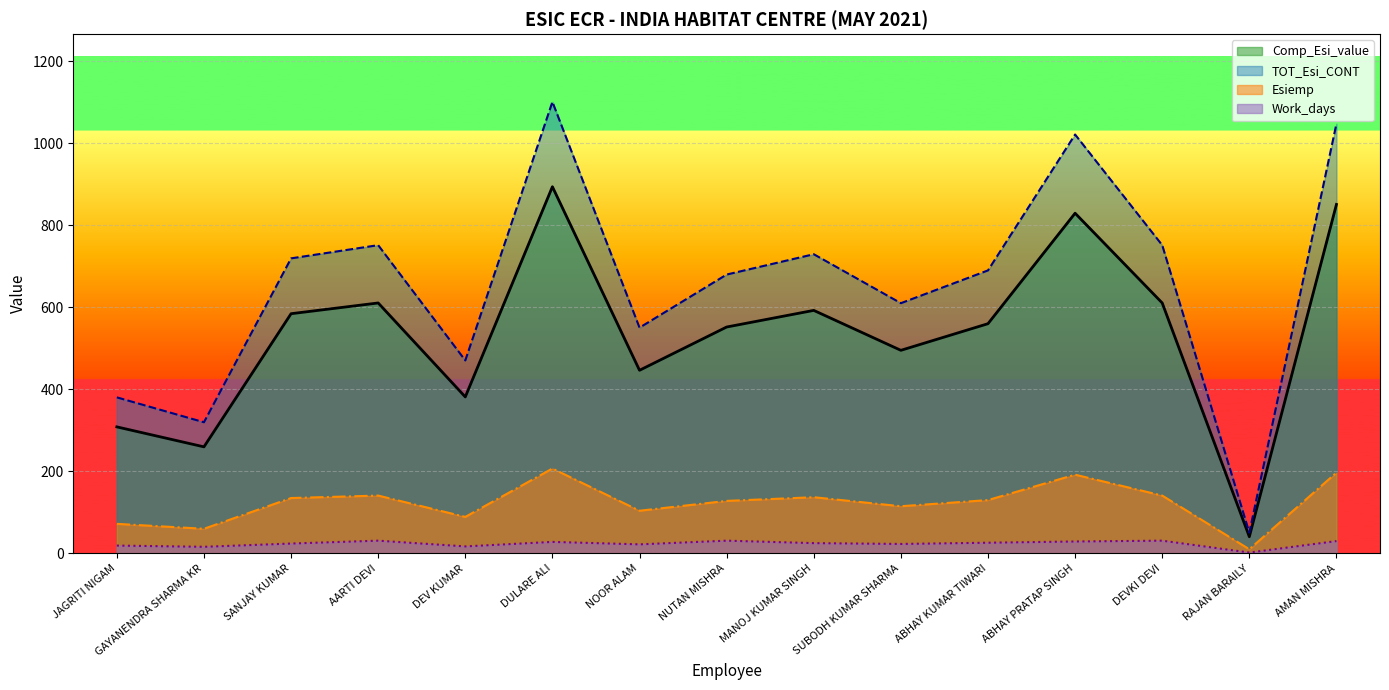

In Work_days, how many points are lower than both neighbors (excluding endpoints)?

5